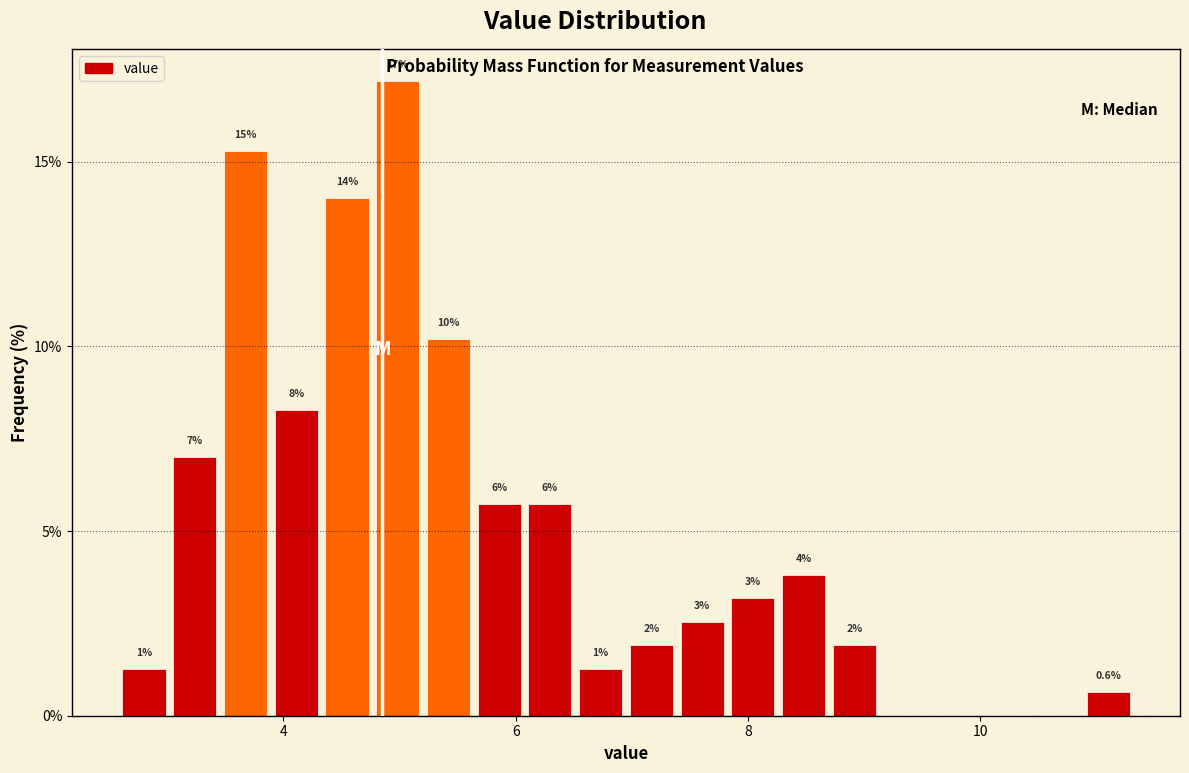

Read against the x-axis, roughly where is the centre of the tallest bar?

5.0